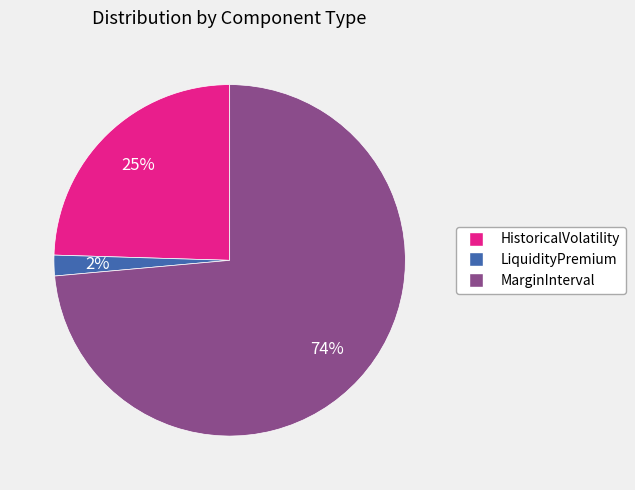

Rank the categories by value from lowest to highest.

LiquidityPremium, HistoricalVolatility, MarginInterval